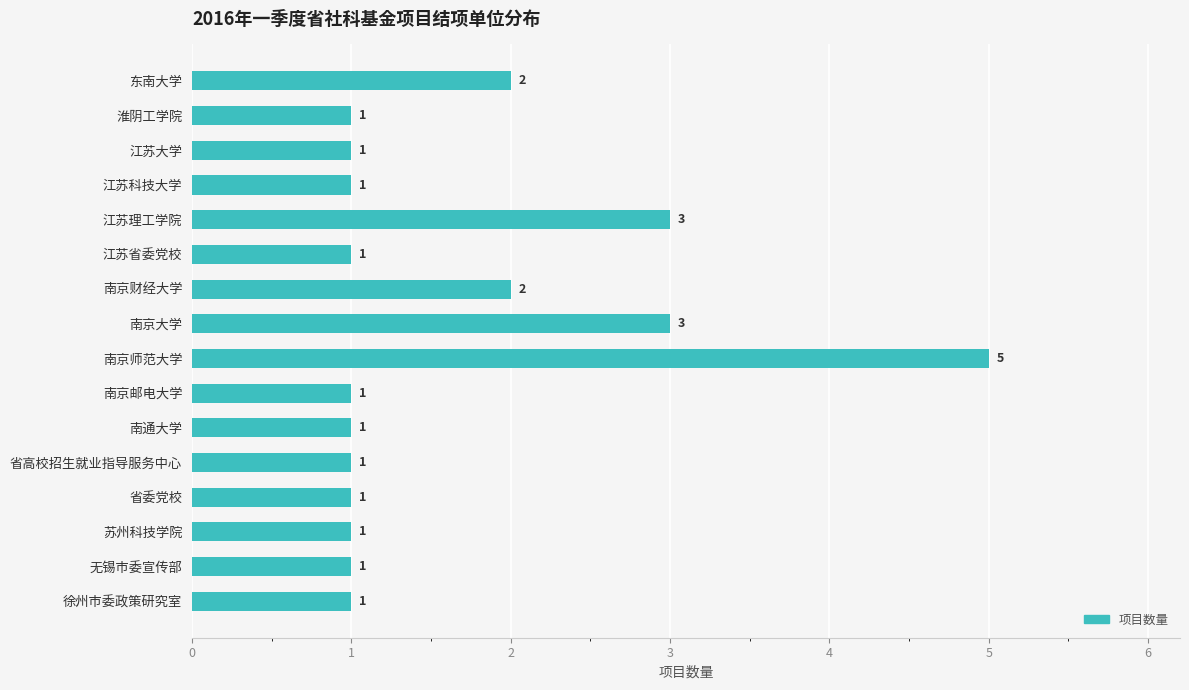

What is the ratio of the value at 江苏理工学院 to the value at 省高校招生就业指导服务中心?

3.0